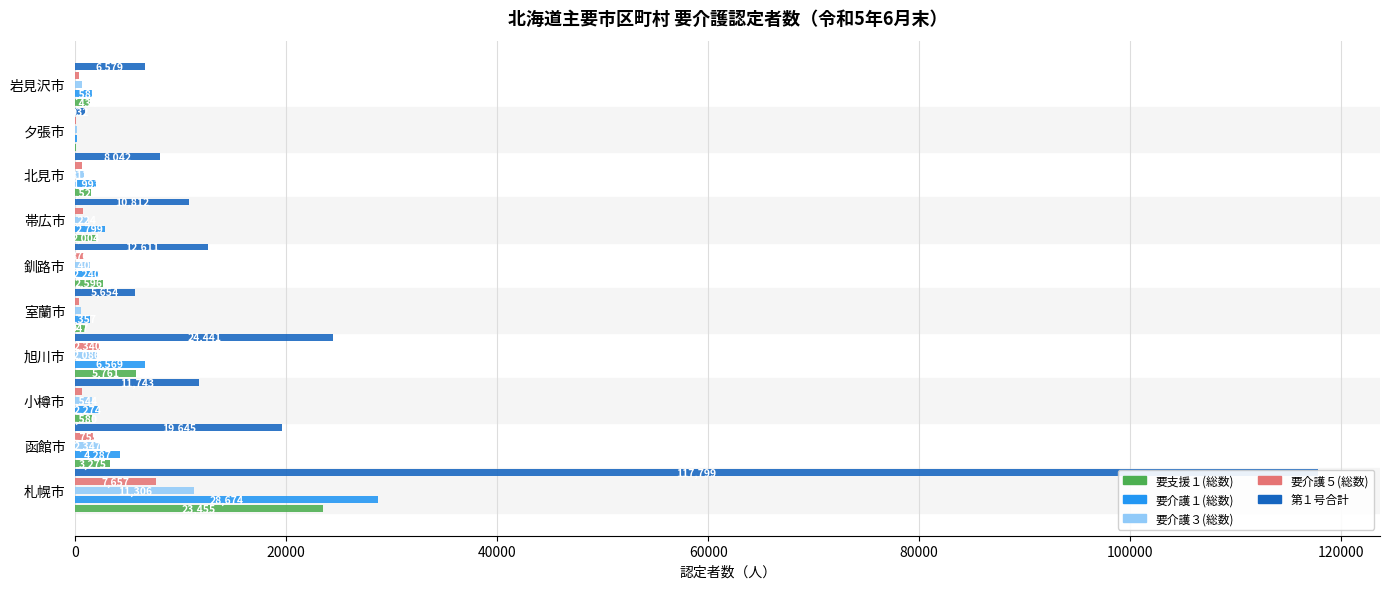

How many groups of bars are there?

10